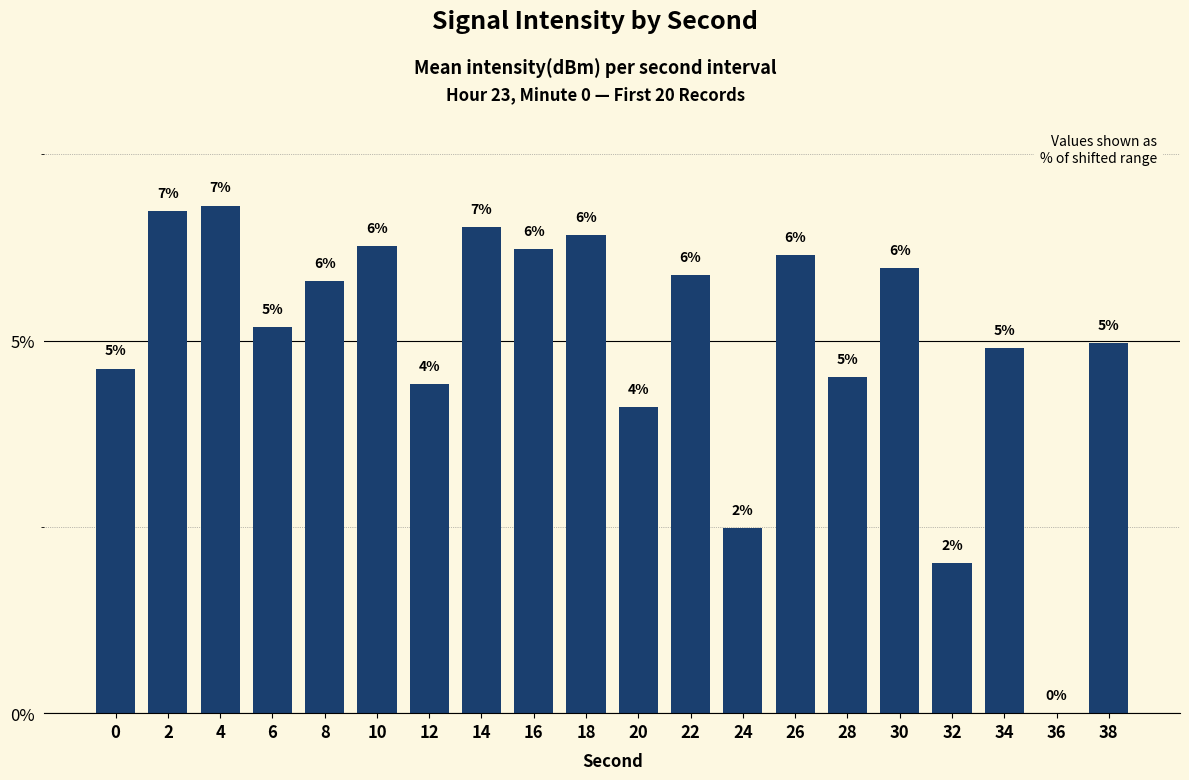

The chart shows a value of 6.1 at 12. True or false?

False